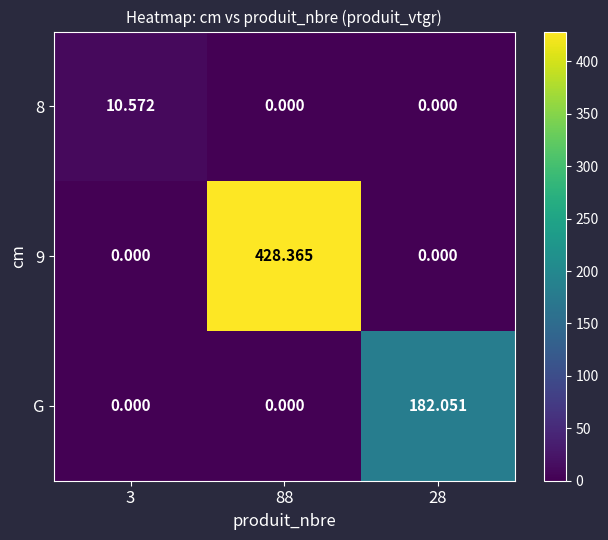

List the series in order of their overall mean, lowest first.

8, G, 9